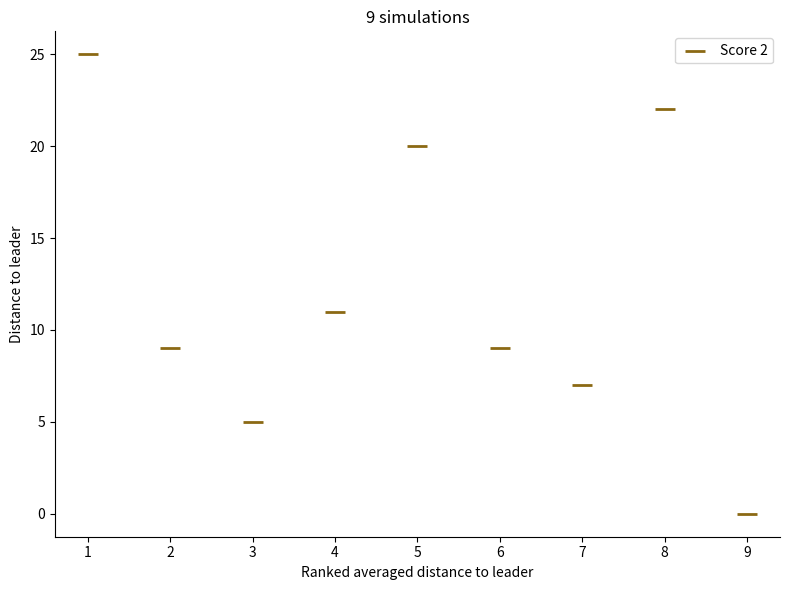

What Y value in the scatter plot is closest to 12?

11